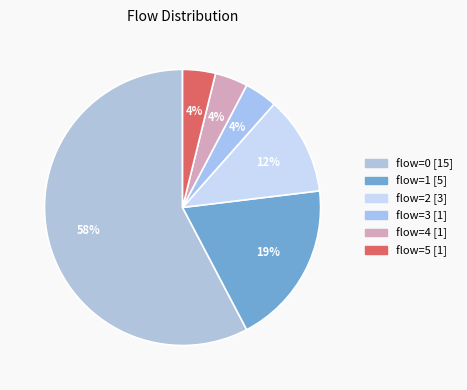

Count the number of slices in the pie.

6